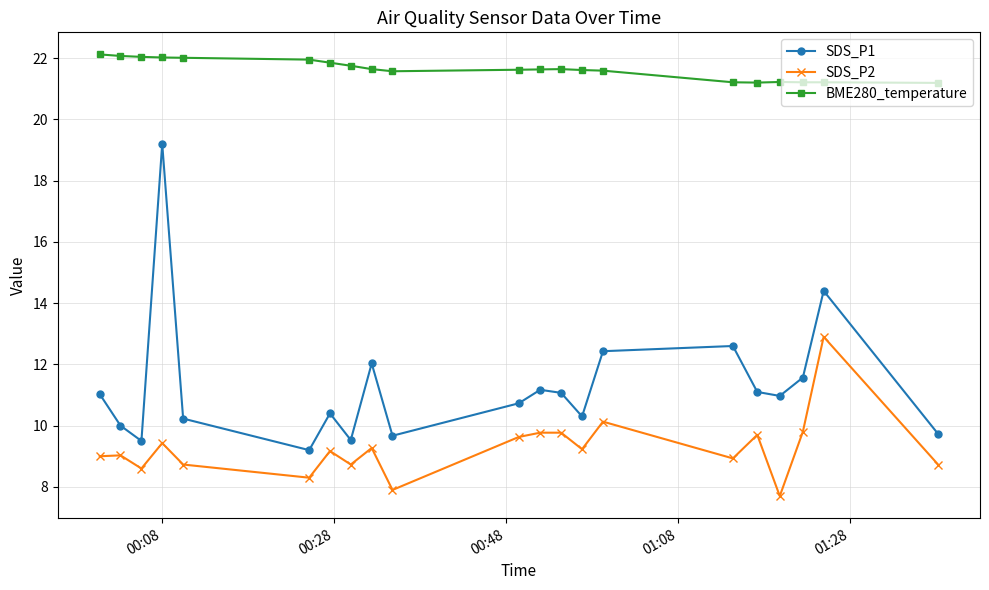

What is the difference between the maximum and second lowest values in the SDS_P1 series?

9.7